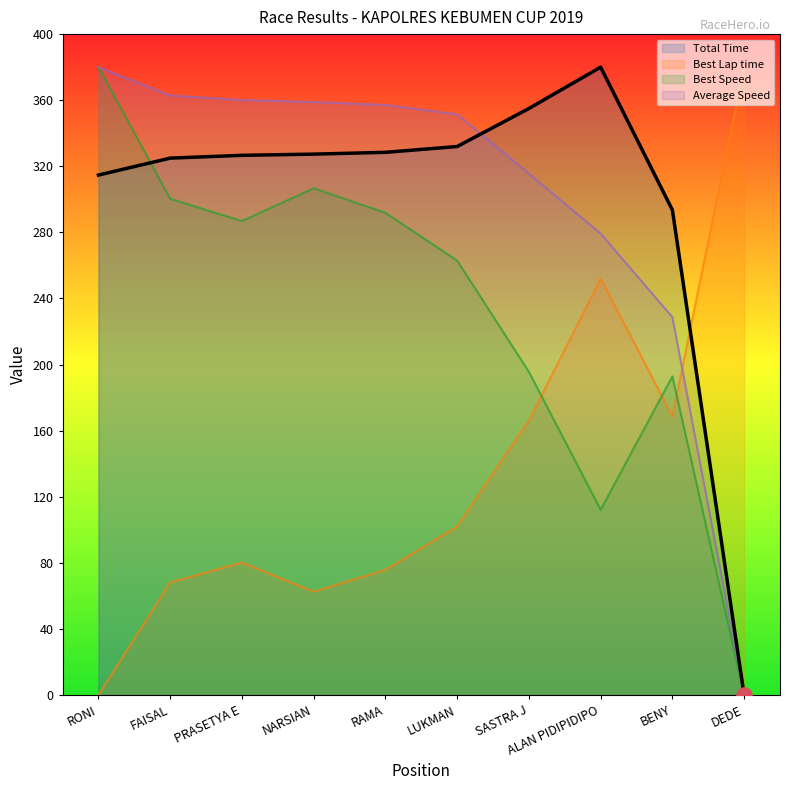

Which series reaches the minimum Y coordinate?

Total Time